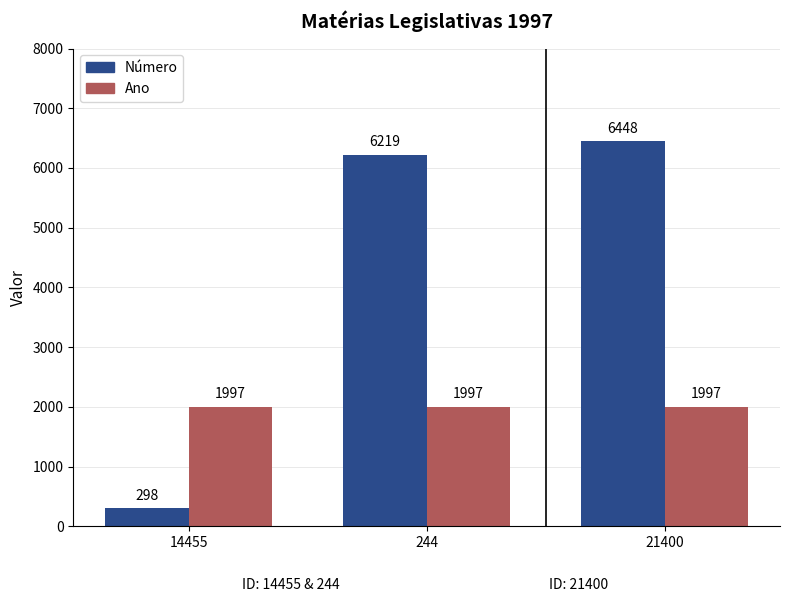

What are all the series names shown in the legend?

Número, Ano